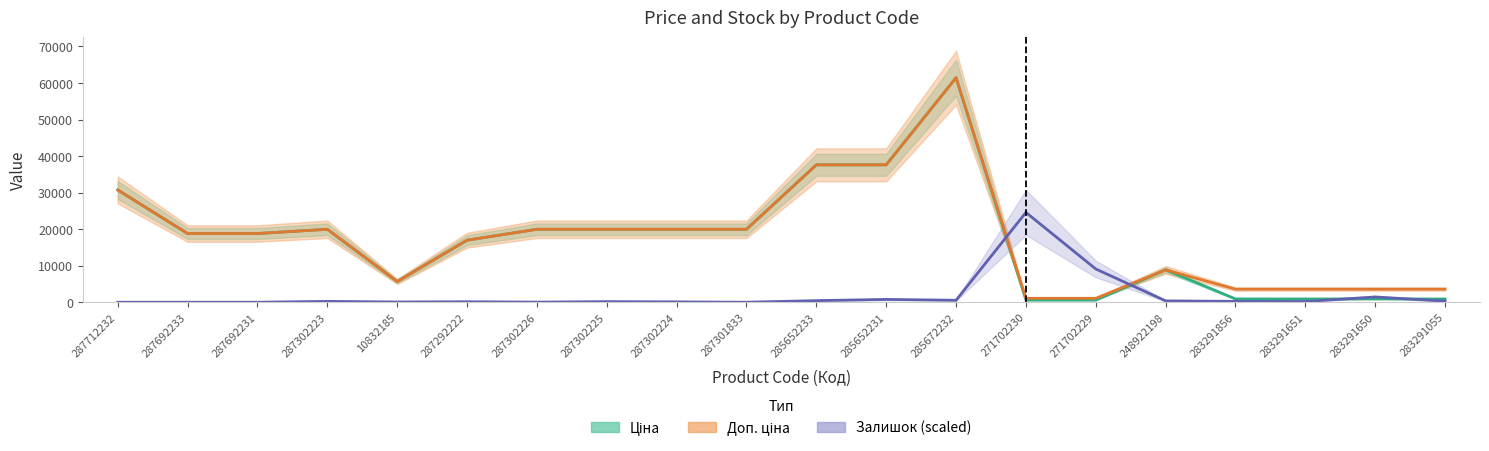

Rank the categories by Залишок (scaled) value from lowest to highest.

287712232, 287692233, 287692231, 287301833, 287302226, 10832185, 287302224, 287292222, 287302225, 283291651, 287302223, 283291856, 283291055, 248922198, 285652233, 285672232, 285652231, 283291650, 271702229, 271702230